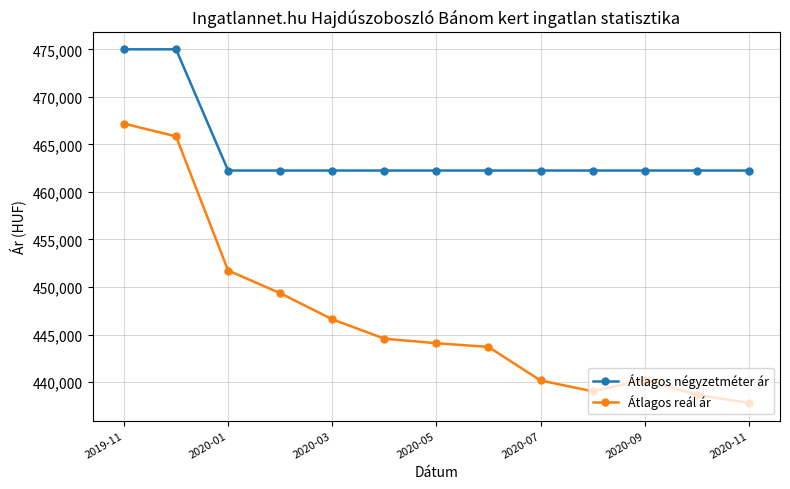

List the series in order of their overall mean, lowest first.

Átlagos reál ár, Átlagos négyzetméter ár